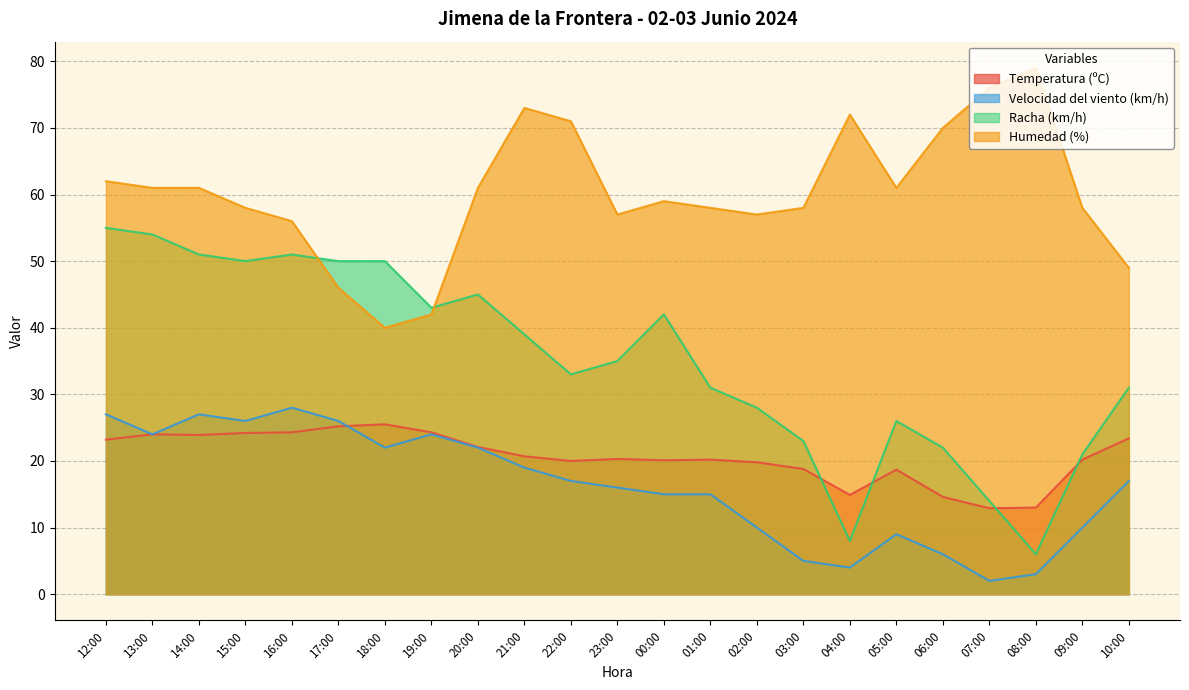

Which label corresponds to the smallest value in the chart?

07:00